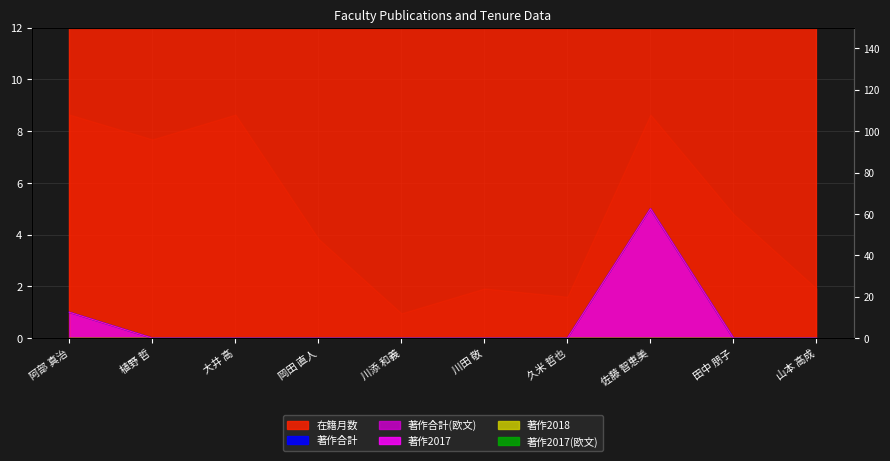

What is the sum of all 在籍月数 values?

608